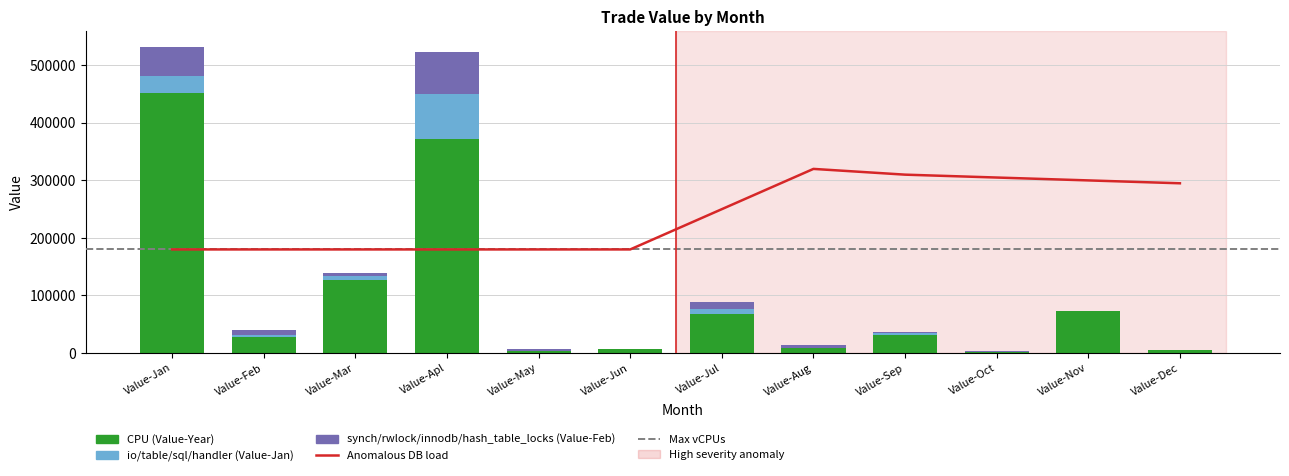

What is the total value across all series at Value-Aug?

14491